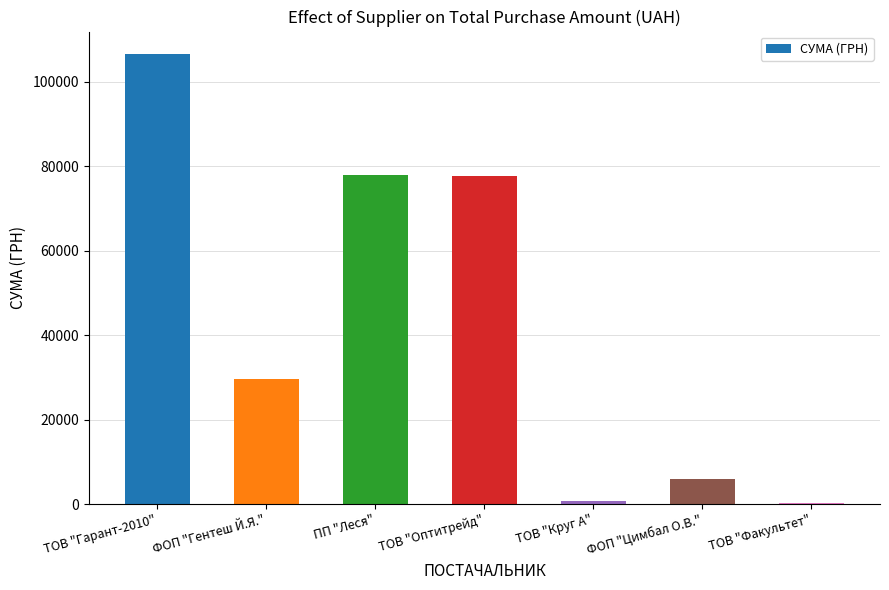

What is the change in value from ПП "Леся" to ТОВ "Круг А"?

-77298.3